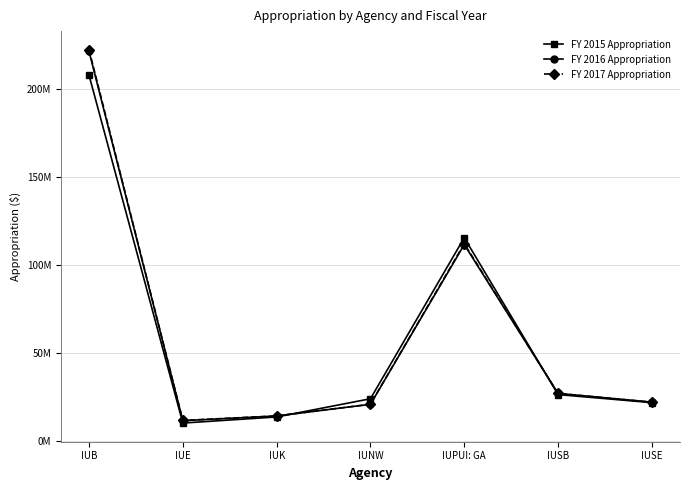

How many times do FY 2015 Appropriation and FY 2017 Appropriation cross each other?

2